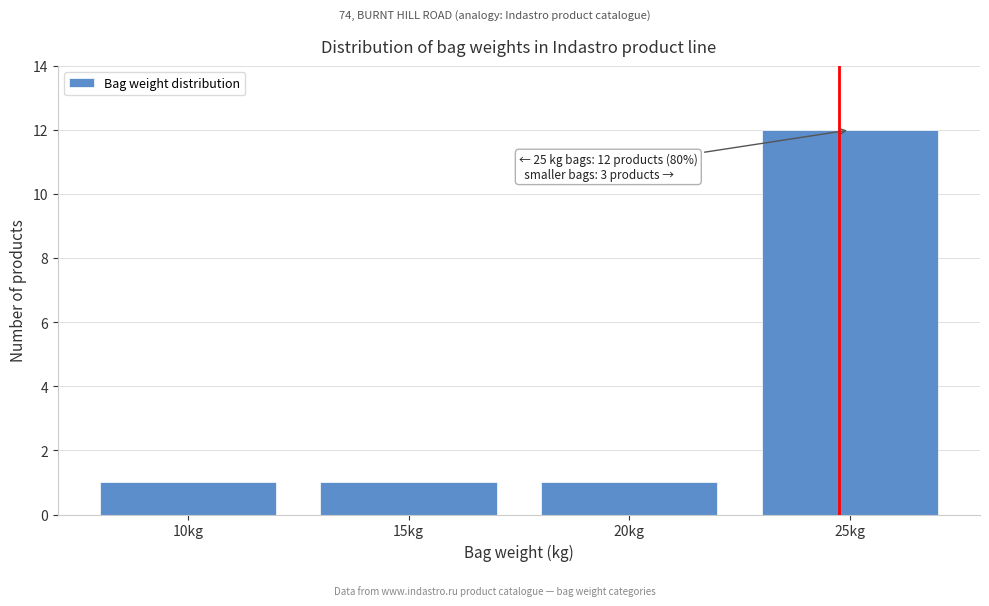

Reading right to left, transcribe all the data shown in this chart.

12	1	1	1